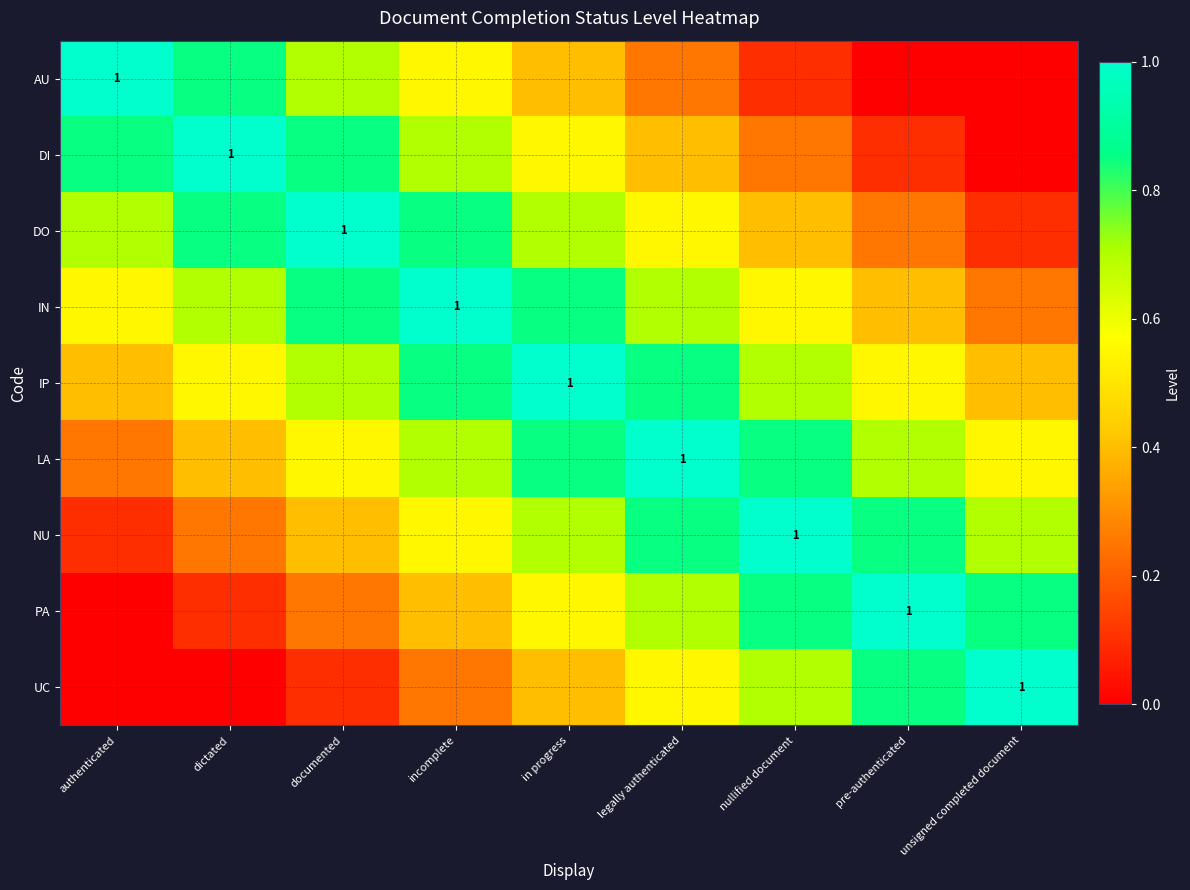

List the series in order of their peak value, lowest first.

AU, DI, DO, IN, IP, LA, NU, PA, UC